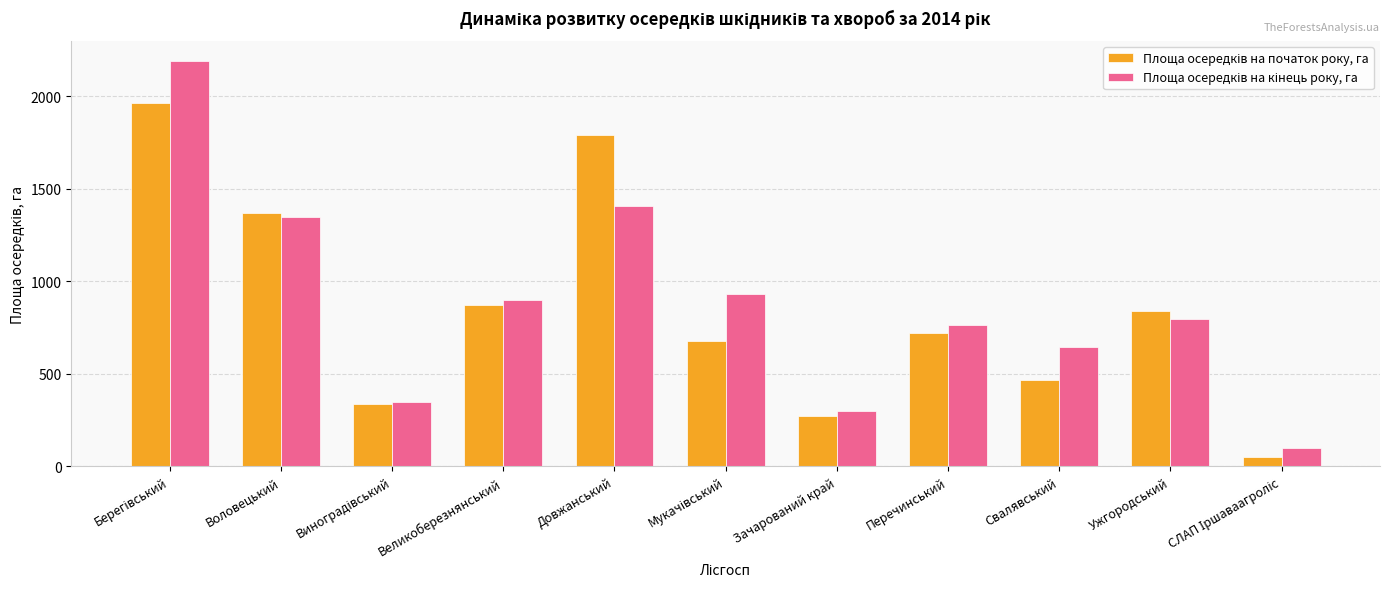

What is the label of the 7th bar from the right?

Довжанський